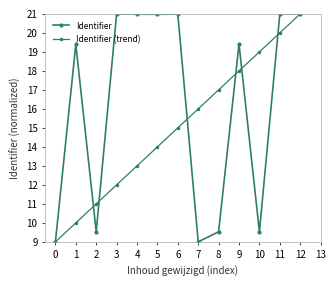

Which category has the highest value in the Identifier series?

11